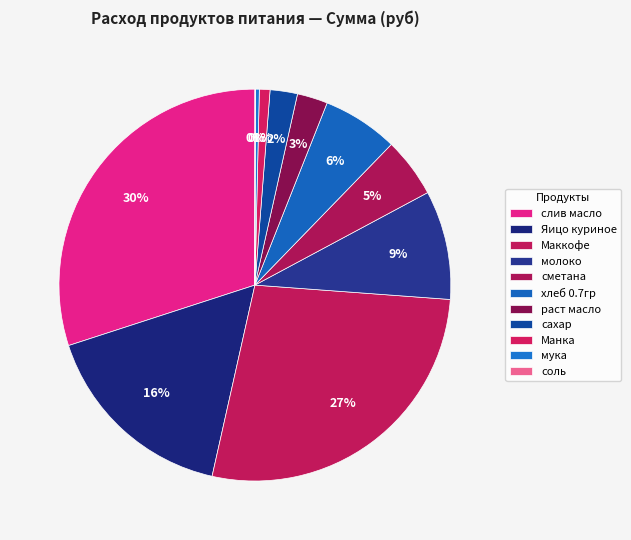

Which category has the biggest portion of the pie?

слив масло